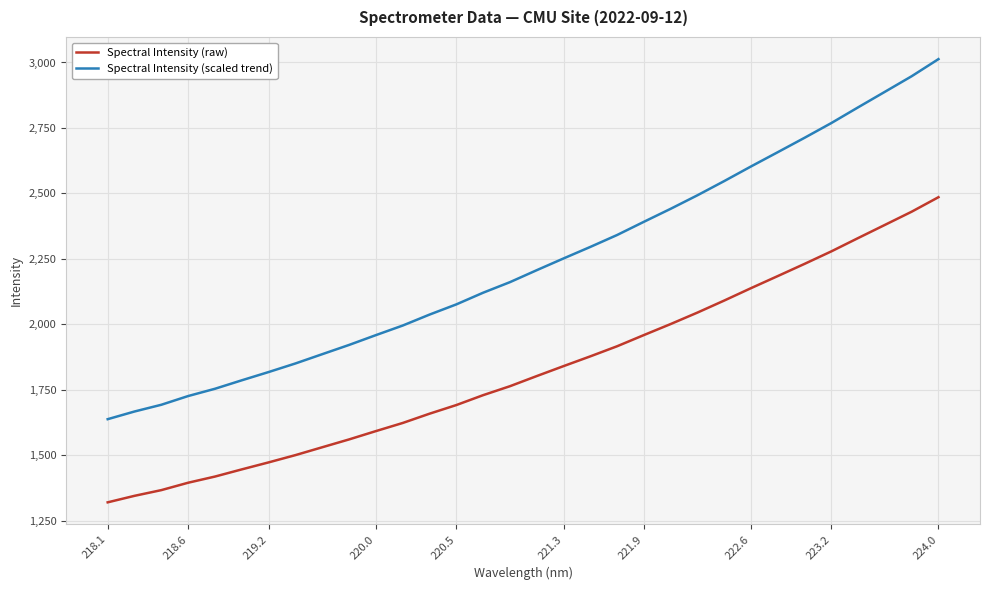

What is the maximum value for Spectral Intensity (scaled trend)?

3012.9